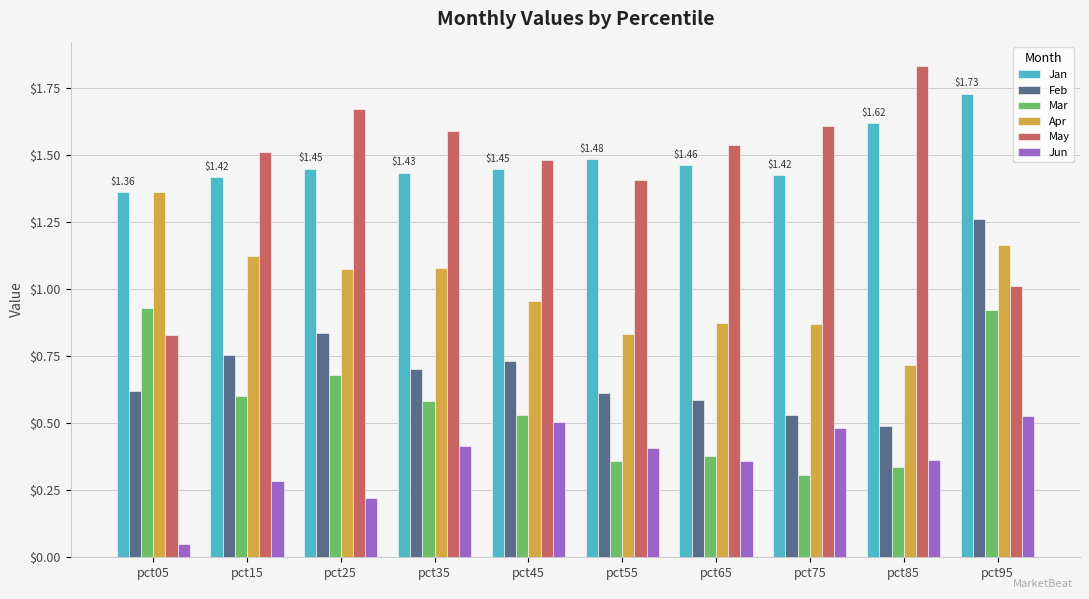

Which series has the largest total across all categories?

Jan